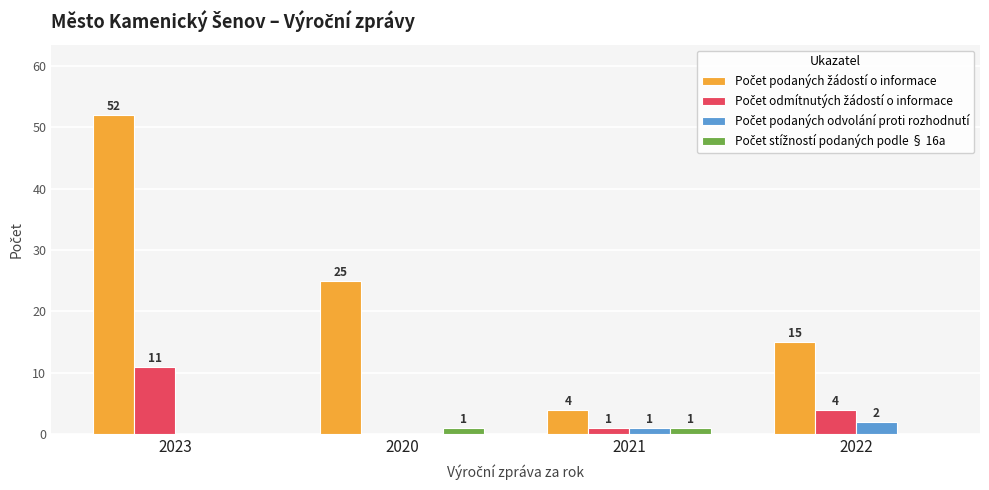

What is the maximum value shown in the chart?

52